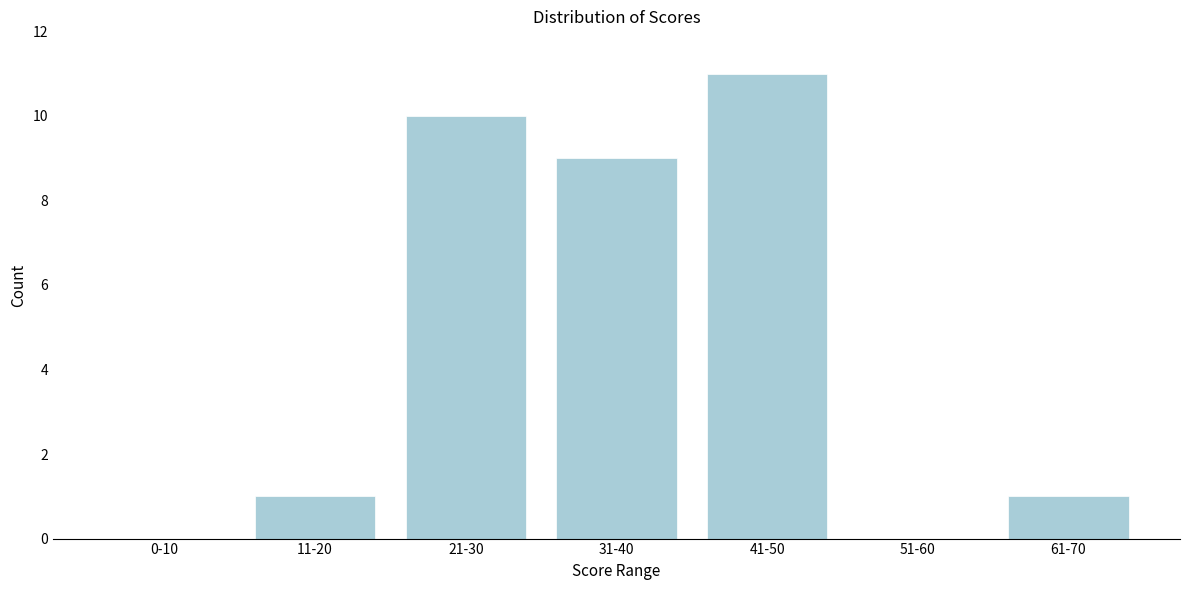

Reading left to right, extract all data points from this chart.

0-10=0	11-20=1	21-30=10	31-40=9	41-50=11	51-60=0	61-70=1